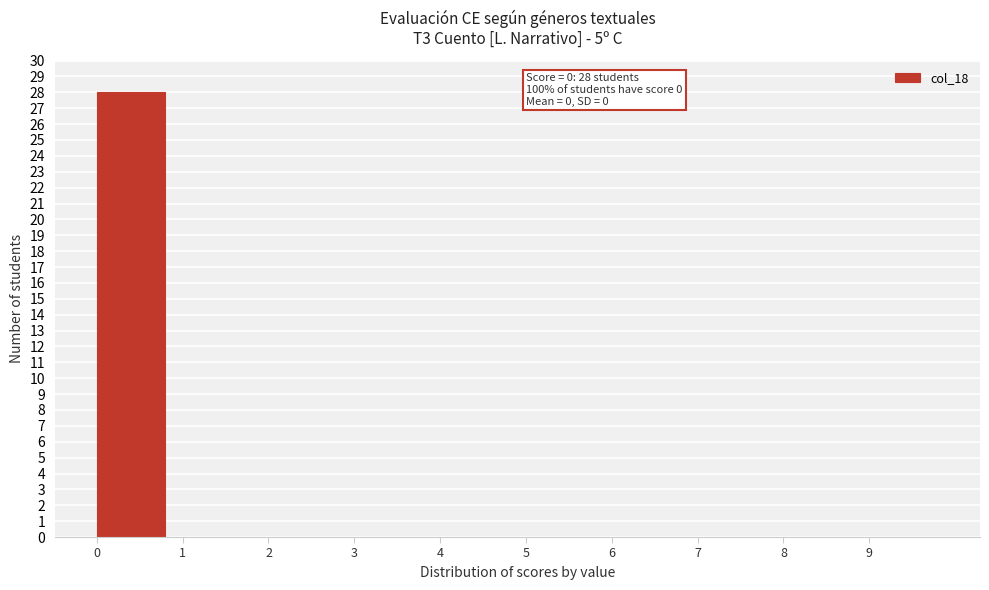

Over which range of the x-axis is the bar tallest?

0 to 1